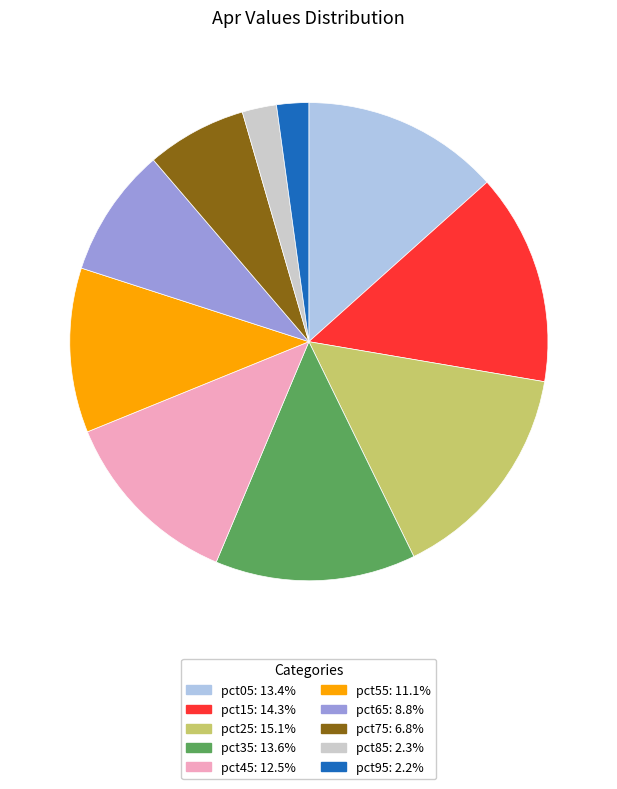

Is it true that pct25 is 2% of the pie?

False